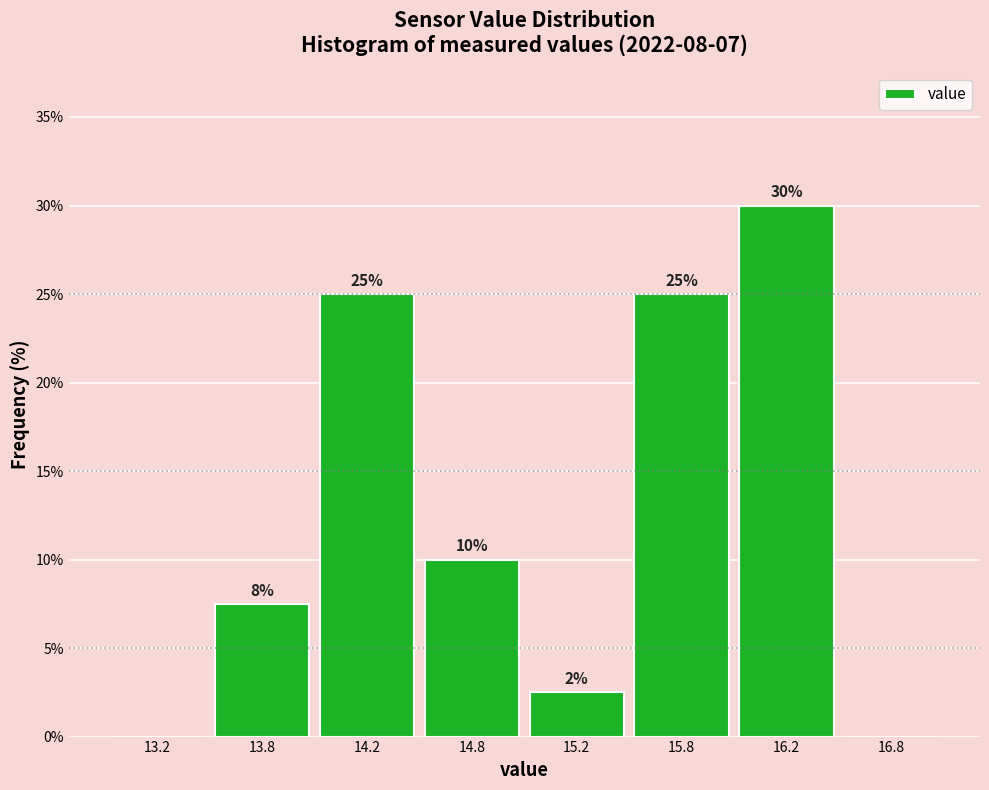

Between 16.2 and 13.8, which is larger?

16.2